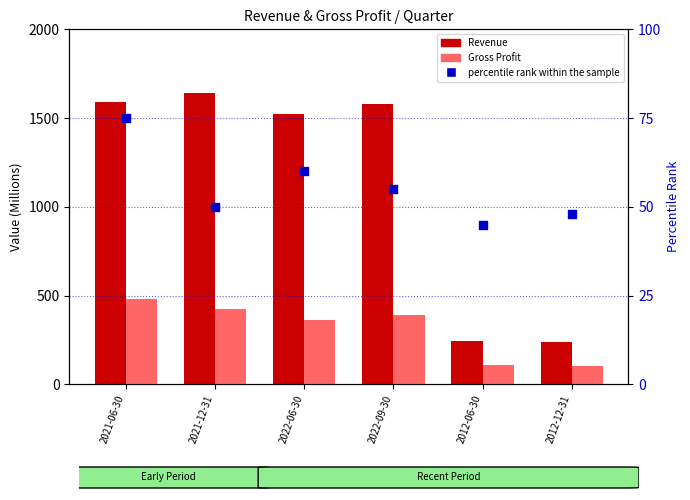

Is the value of Revenue at 2022-09-30 greater than the value of Gross Profit at 2022-09-30?

Yes